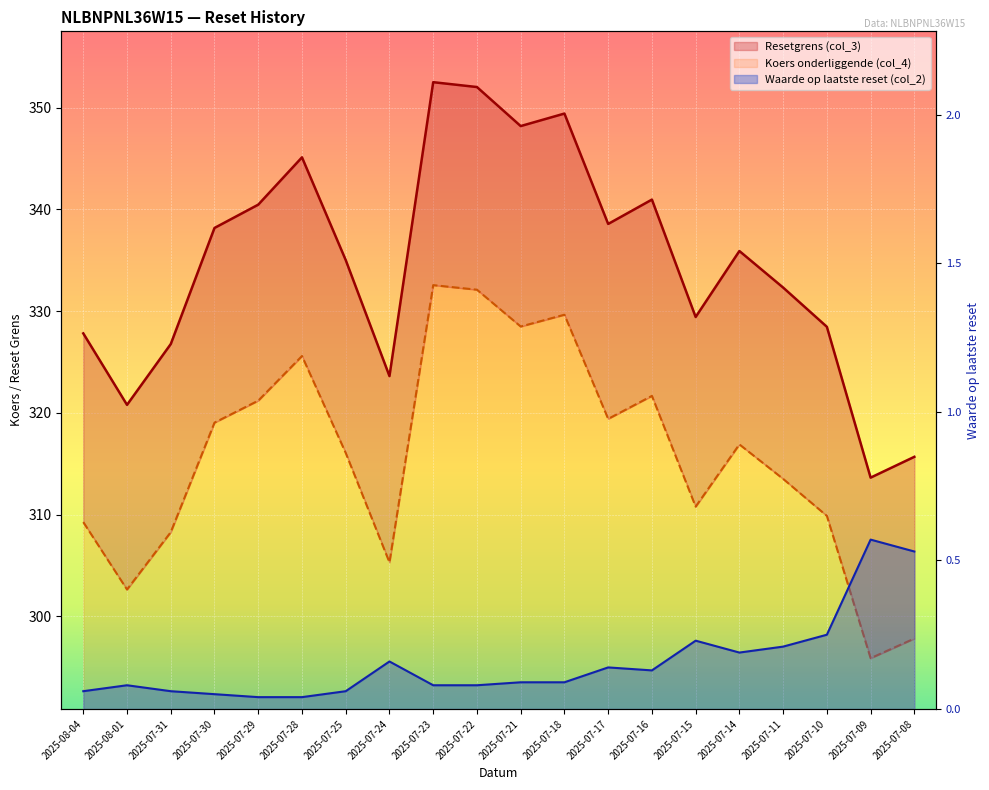

Which series has the largest total across all categories?

Resetgrens (col_3)